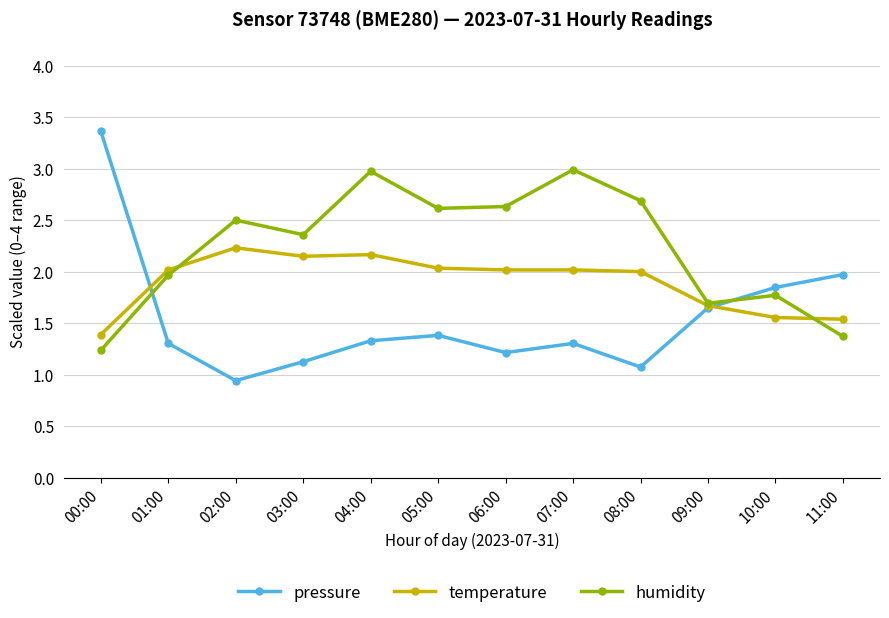

Which series has the widest spread of values?

pressure